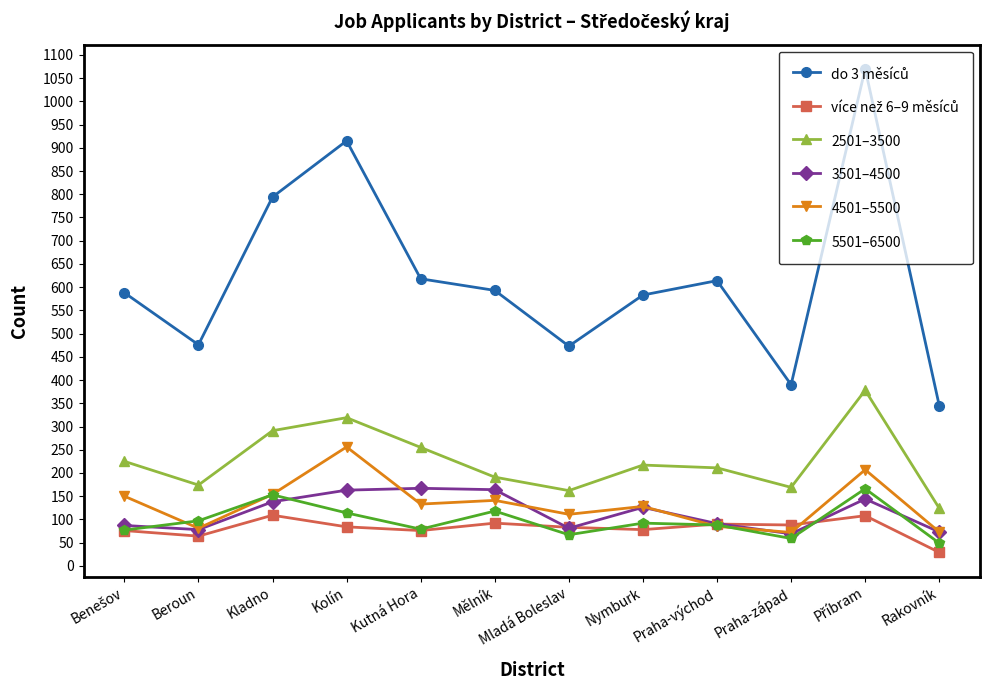

True or false: 2501–3500 has more than 2 interior local peaks.

True